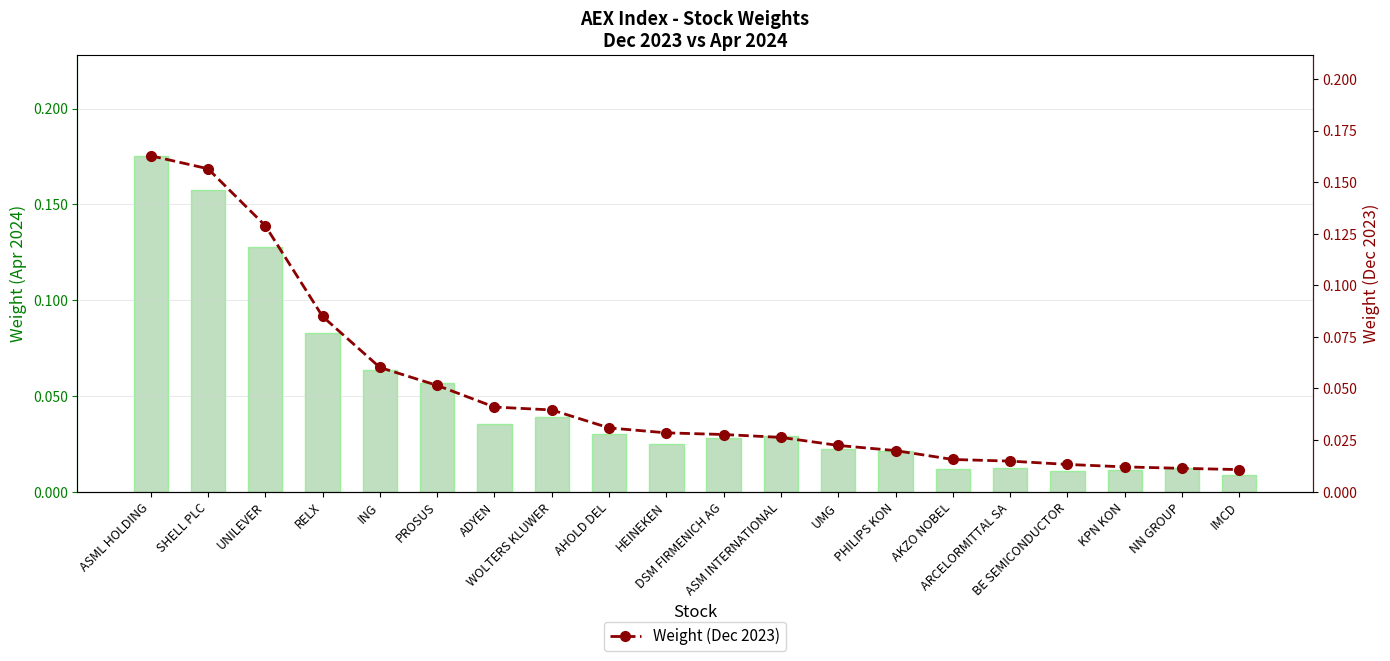

Which series changed the most between SHELL PLC and ASM INTERNATIONAL?

Weight (Dec 2023)